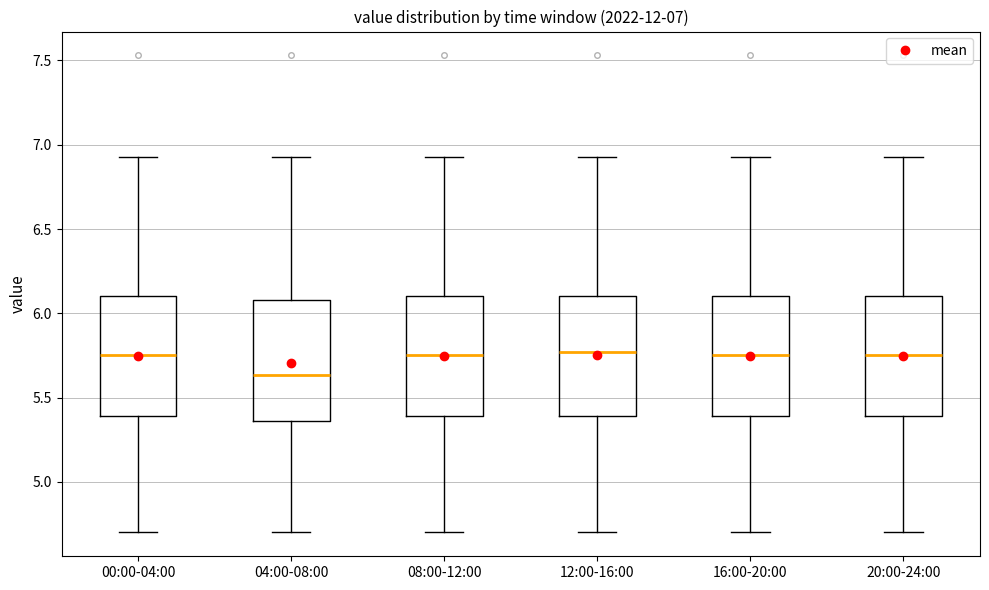

Which box's median line is the lowest?

04:00-08:00